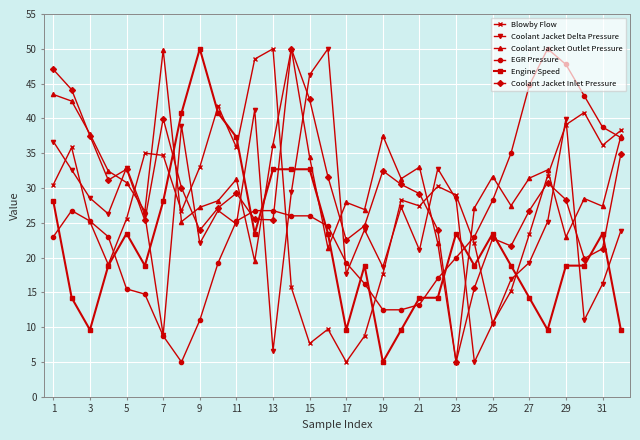

True or false: Coolant Jacket Outlet Pressure and Blowby Flow cross at least once.

True